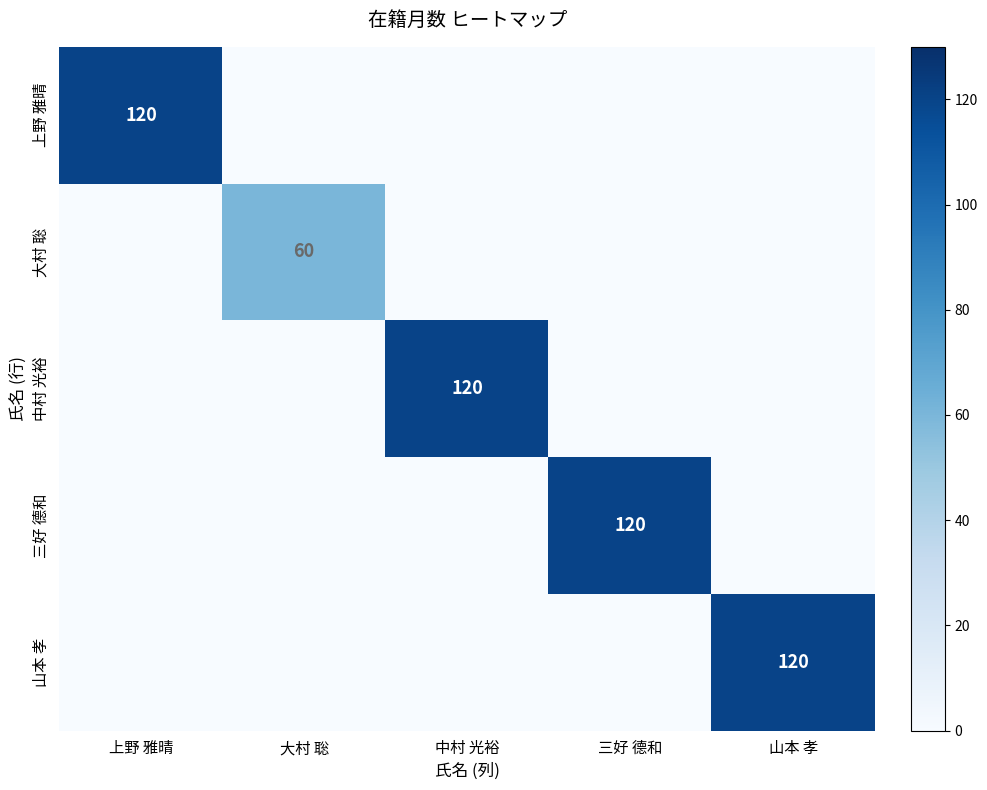

True or false: 中村 光裕 has a value of 120 at 中村 光裕.

True